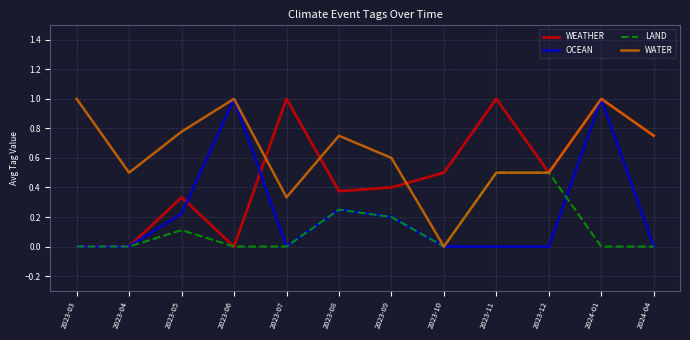

Between 2024-01 and 2024-04, which series saw the biggest shift?

OCEAN